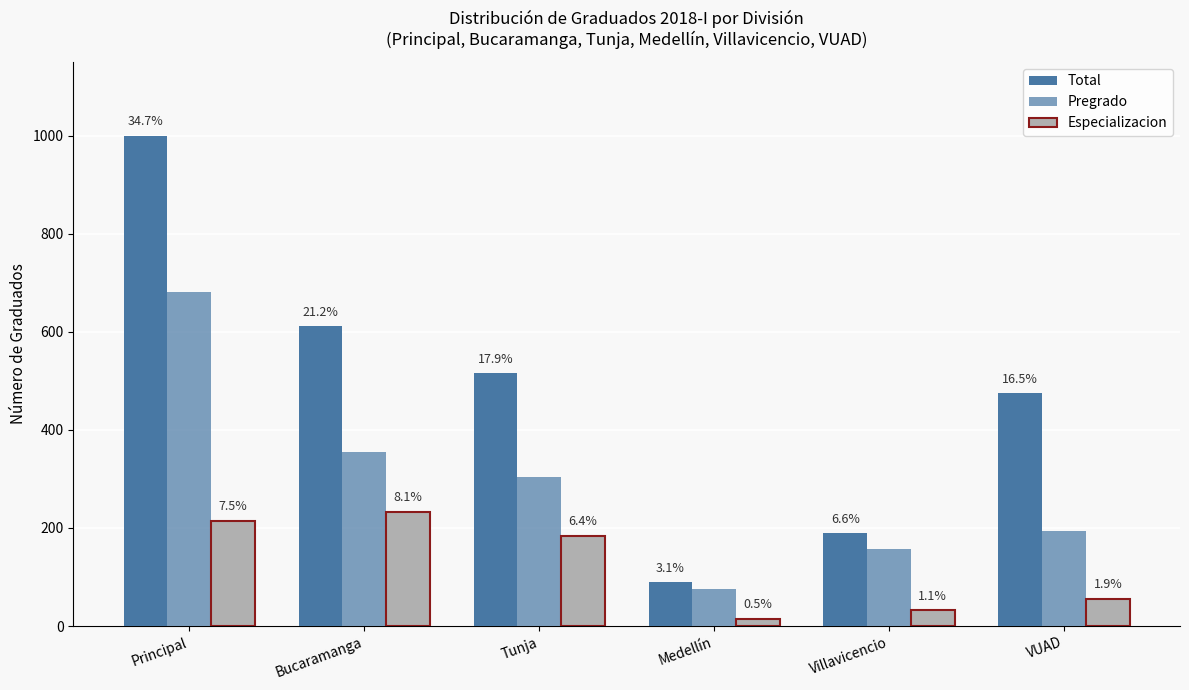

What is the minimum value for Especializacion?

15